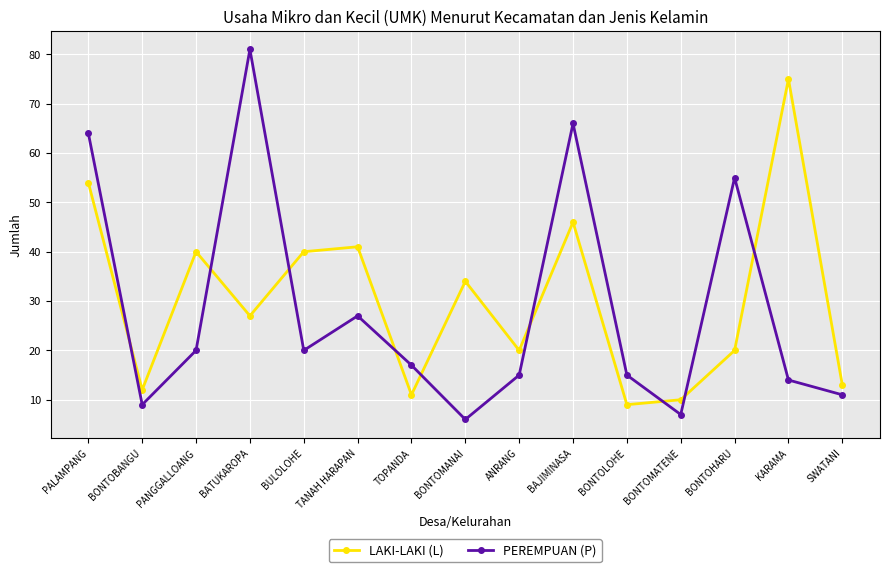

At which label does LAKI-LAKI (L) reach its peak?

KARAMA